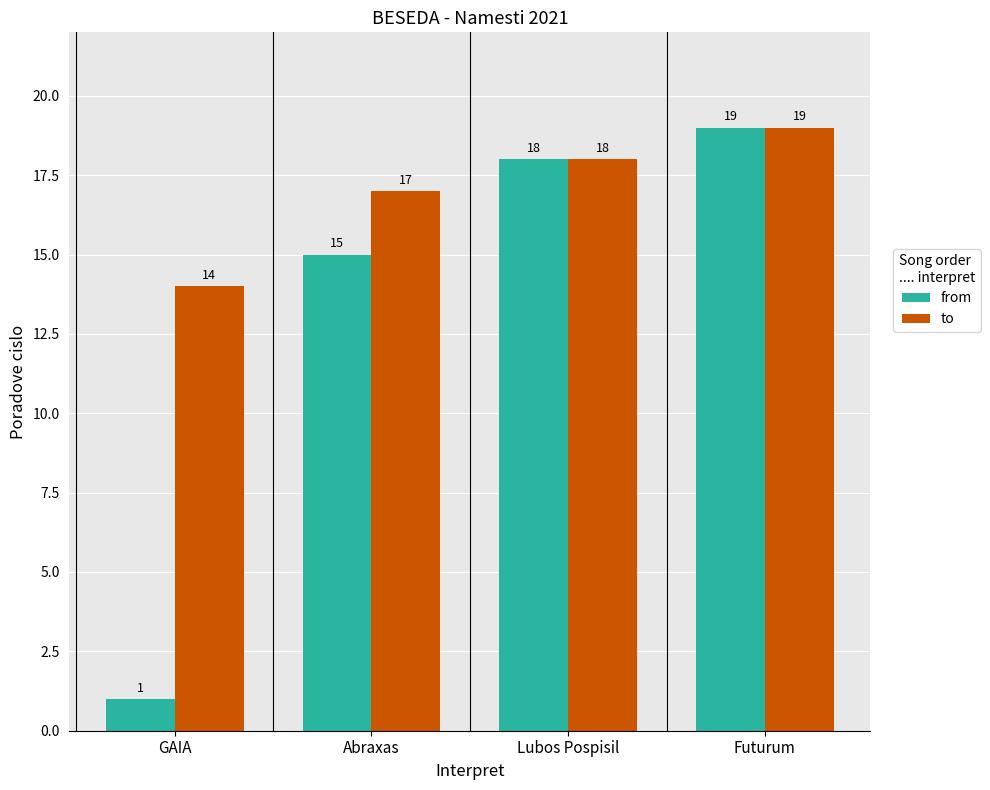

What is the difference between the to values at Futurum and Abraxas?

2